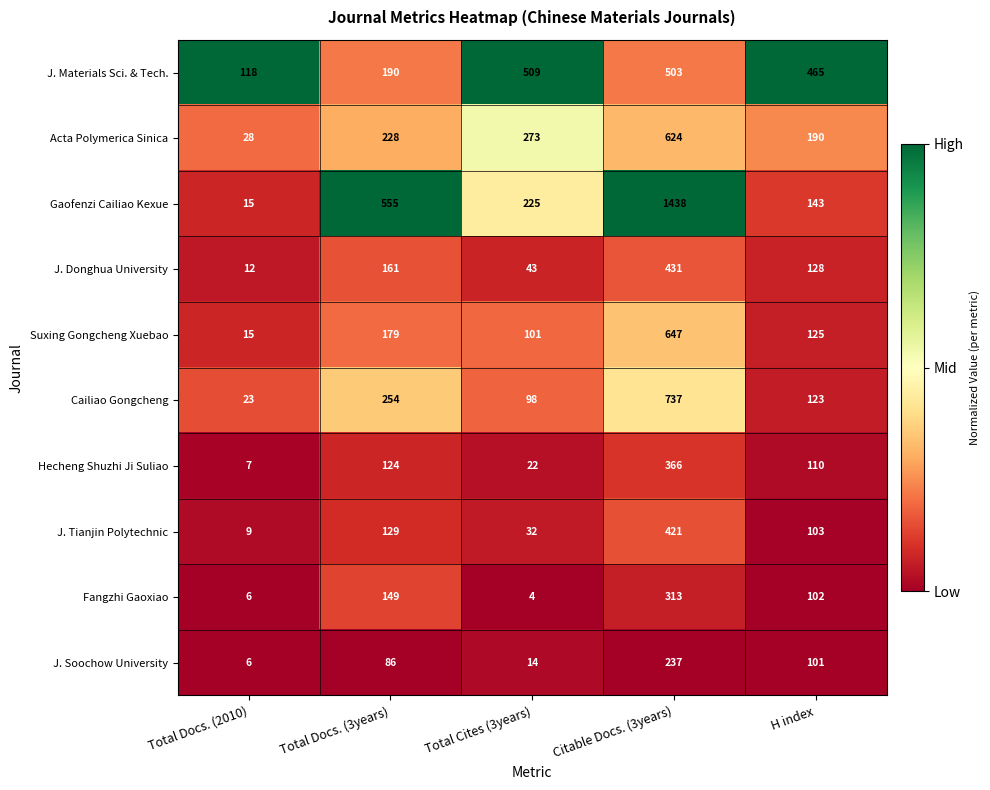

At which category does the chart reach its minimum across all series?

Total Cites (3years)